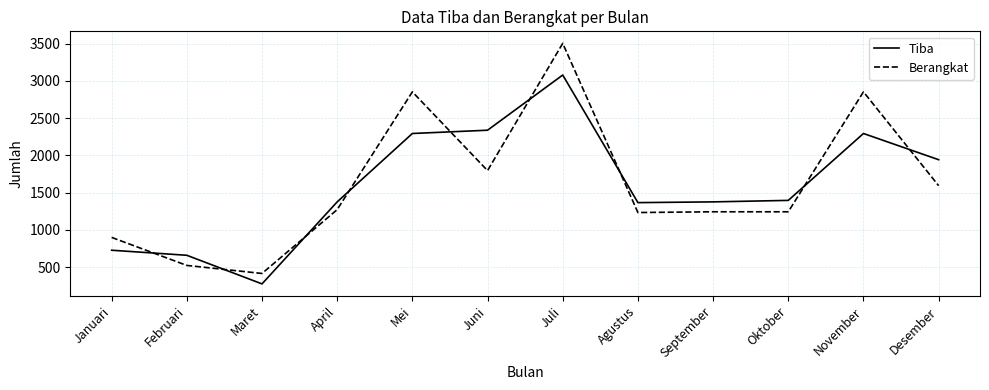

Rank the series by their maximum value, from highest to lowest.

Berangkat, Tiba